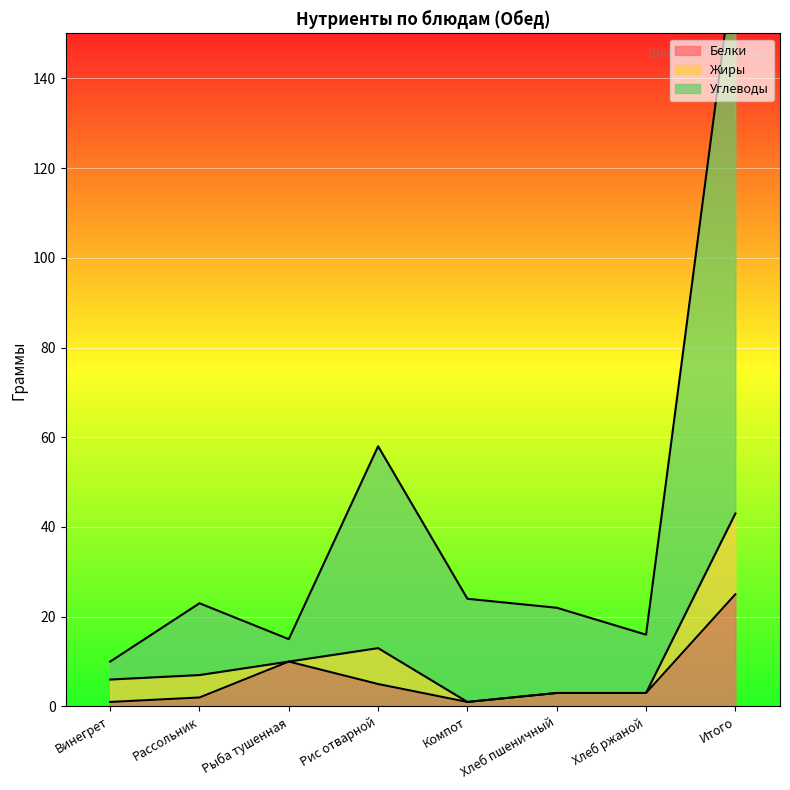

Which category has the lowest value across all series?

Винегрет